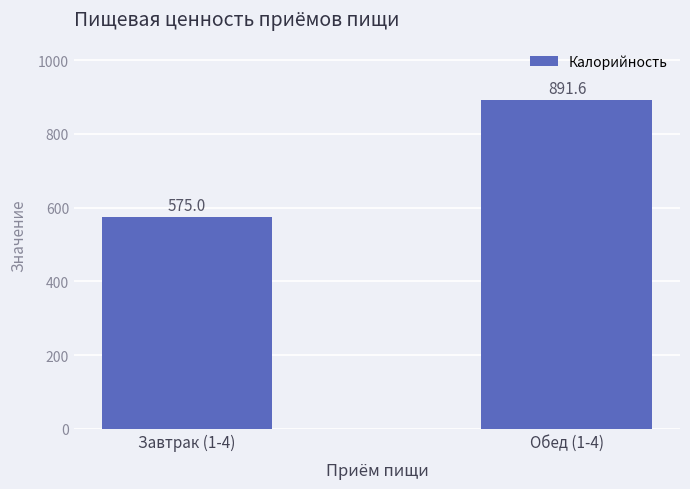

What is the label of the 2nd bar from the left?

Обед (1-4)